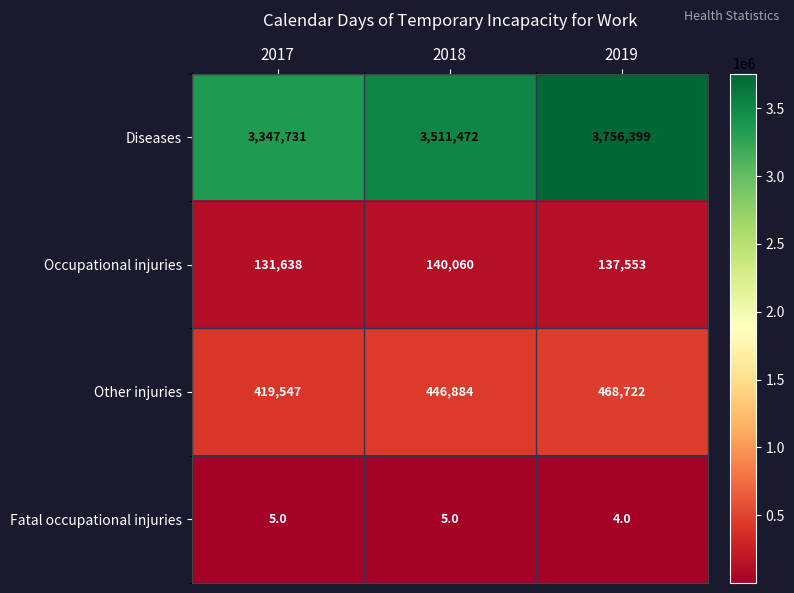

What is the sum of the Fatal occupational injuries values at 2019 and 2018?

9